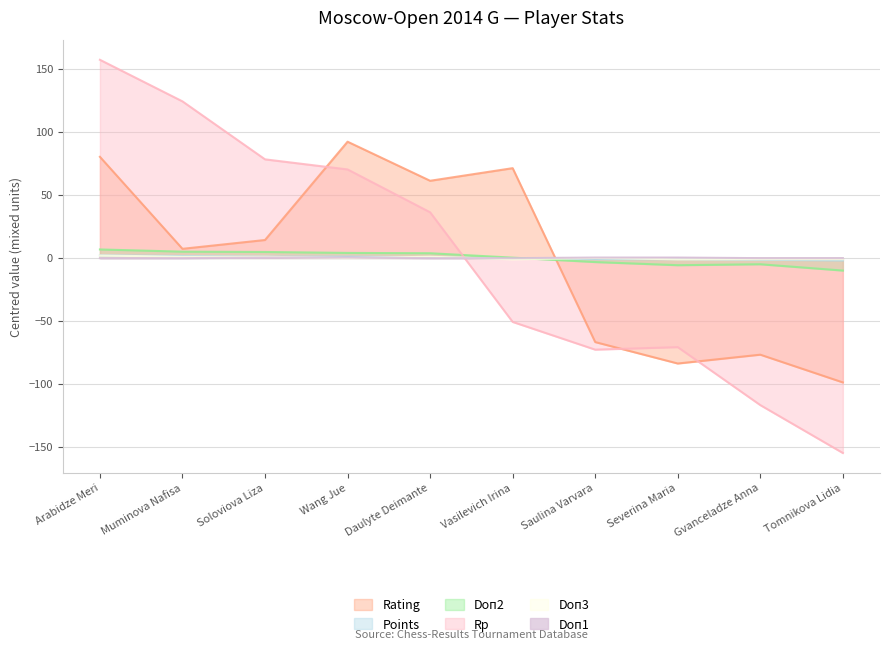

What position from the left is Arabidze Meri?

1